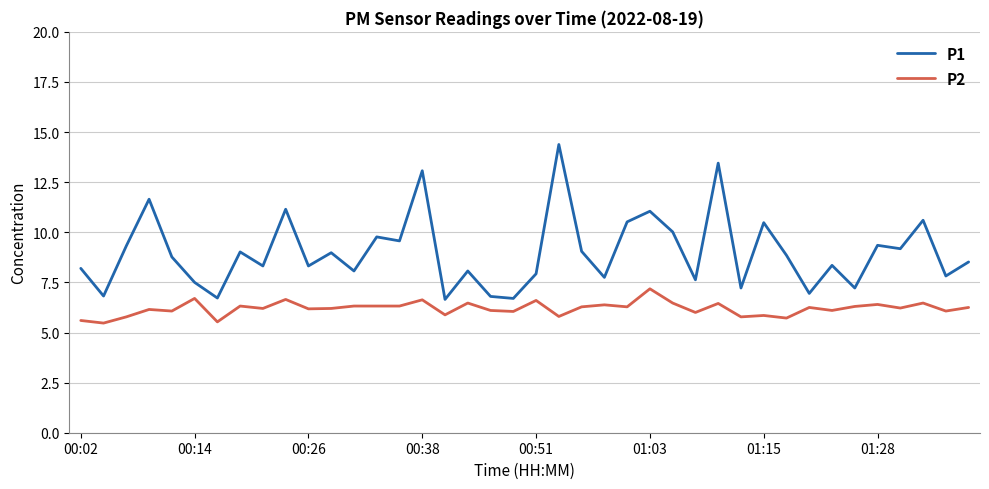

Which series has the widest spread of values?

P1